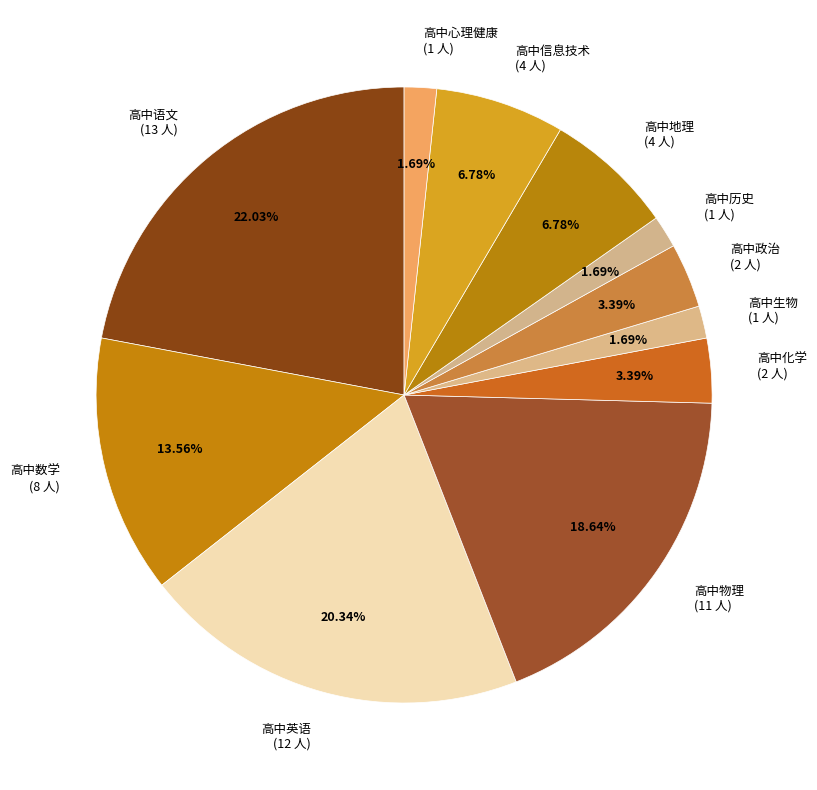

True or false: 高中语文 accounts for 35% of the total.

False